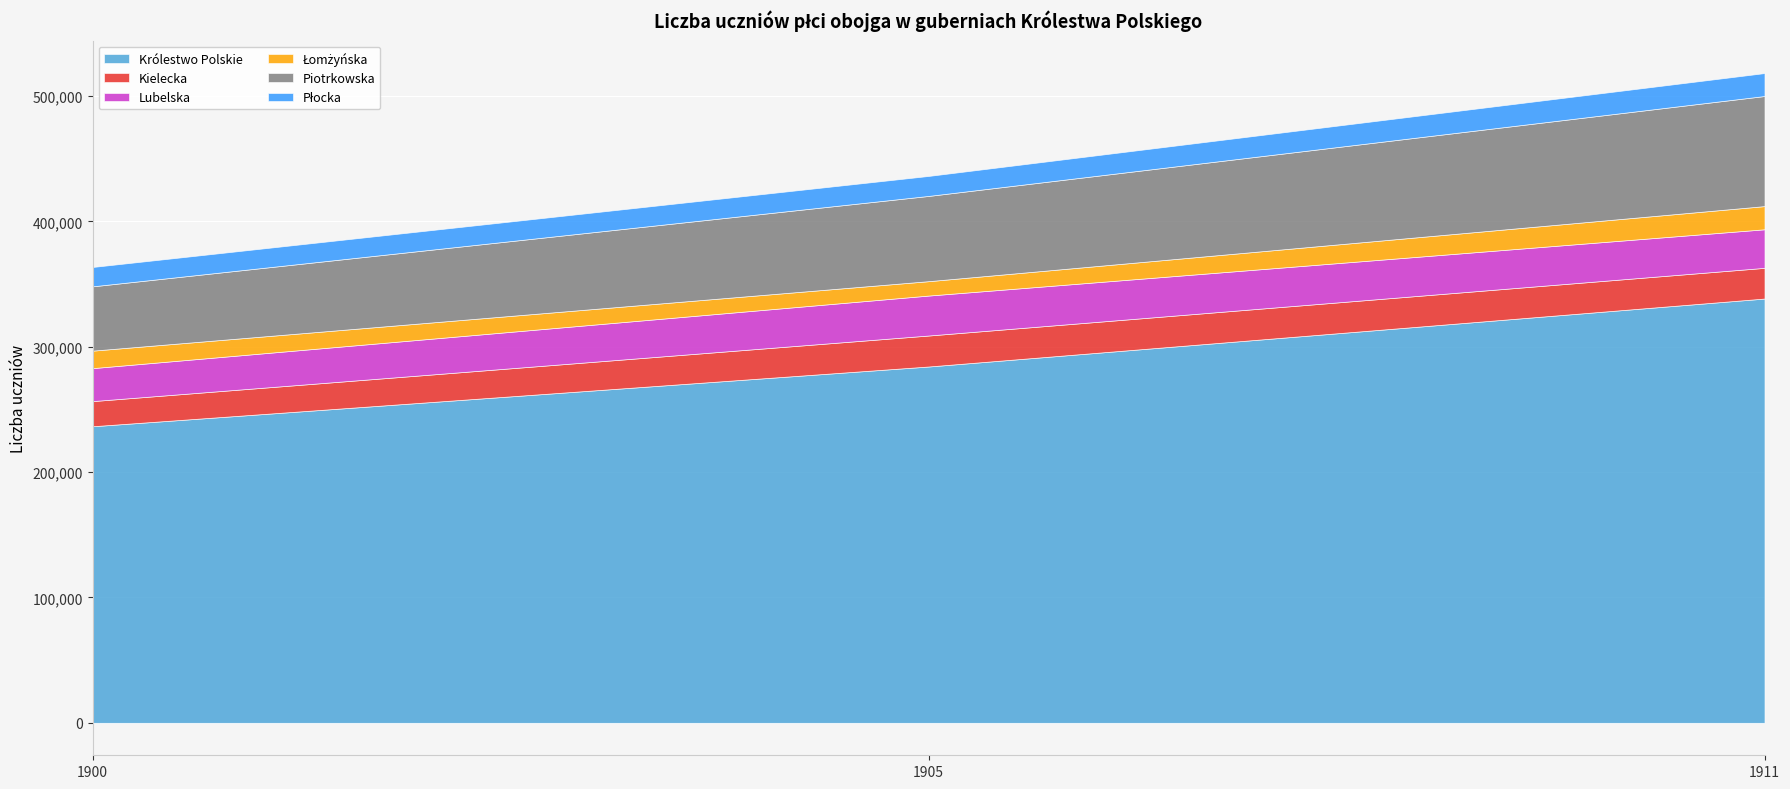

Is it true that Kielecka equals 33026 at 1900?

False